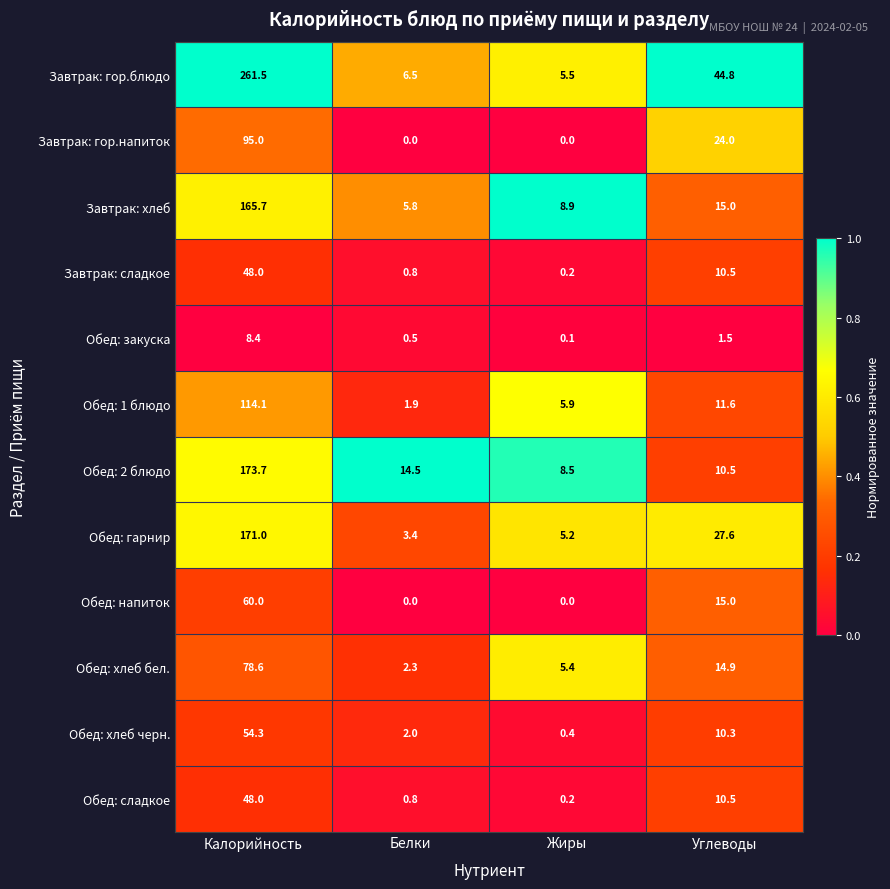

Rank the categories by Обед: гарнир value from highest to lowest.

Калорийность, Углеводы, Жиры, Белки